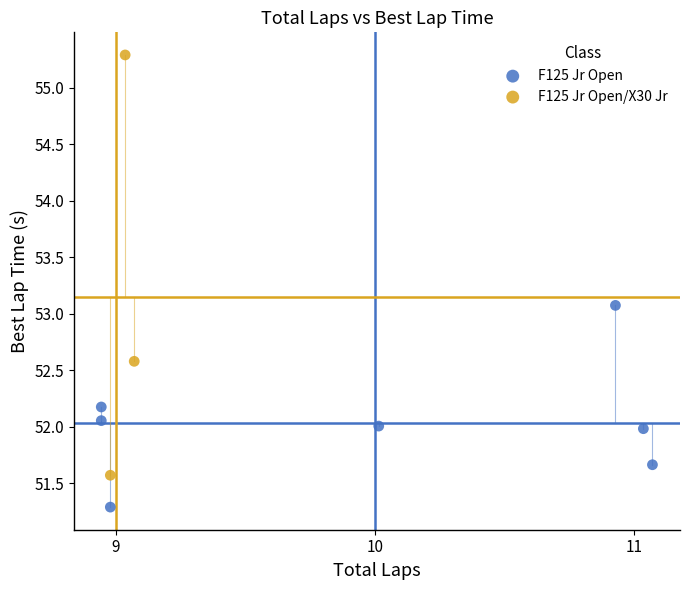

Which series contains the lowest Y value?

F125 Jr Open